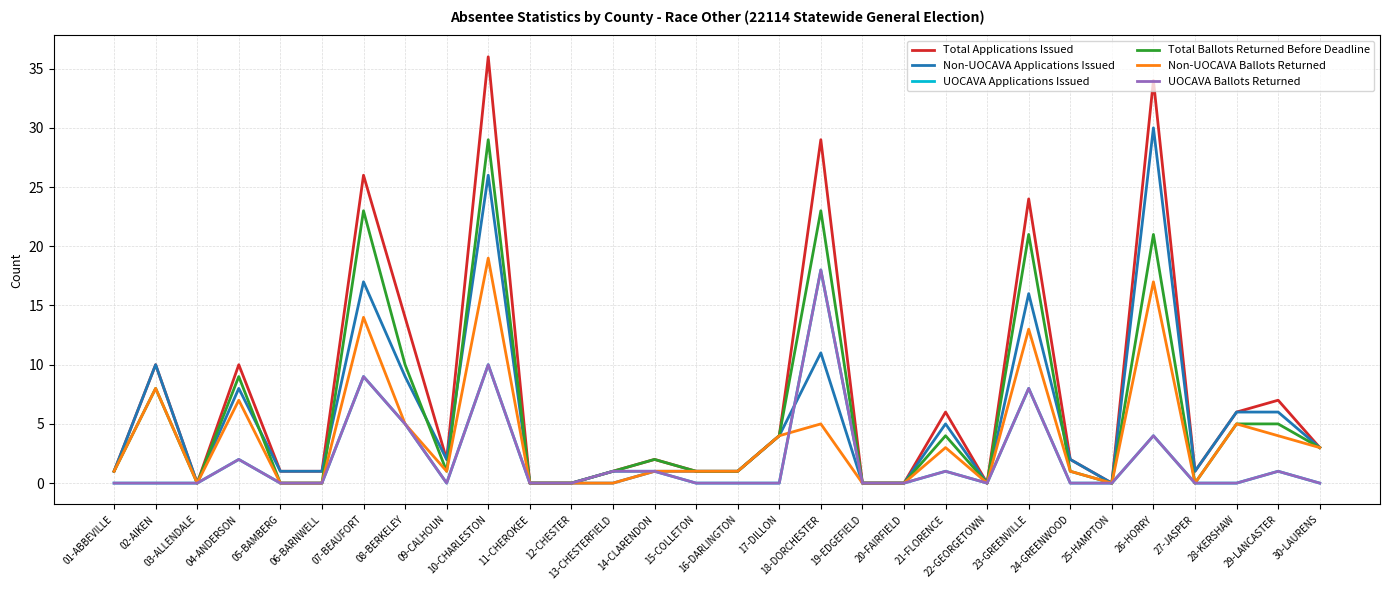

What is the sum of all Non-UOCAVA Applications Issued values?

162